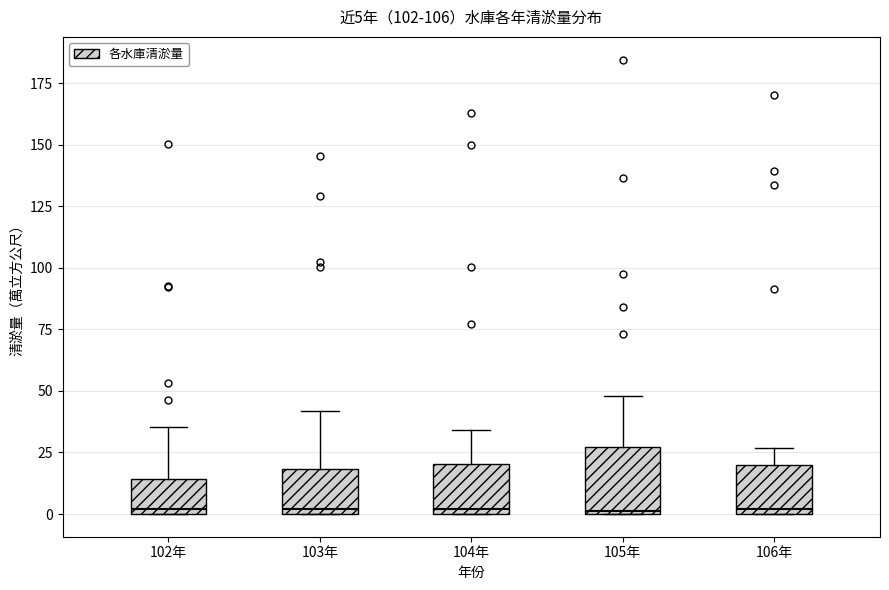

Which box is the tallest, from its lower edge to its upper edge?

105年